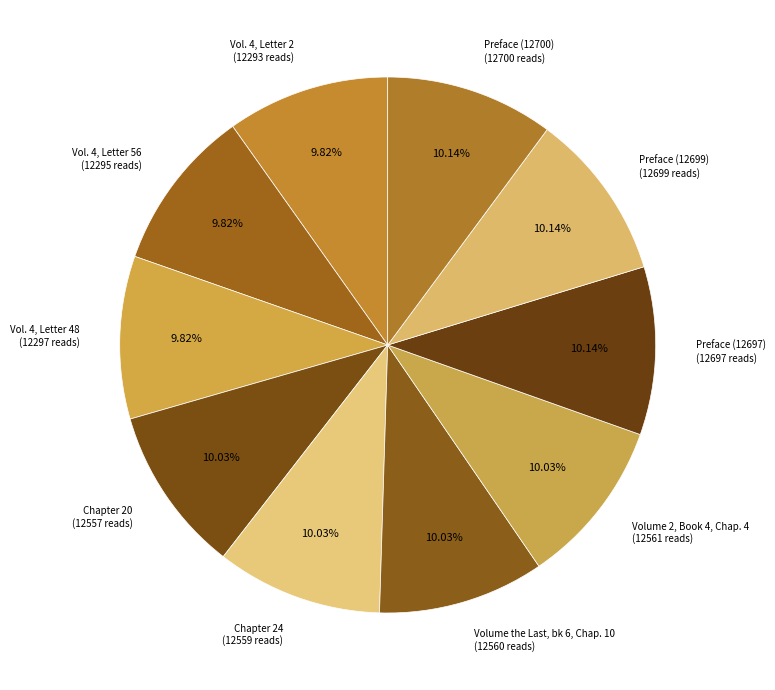

Does any single category account for the majority?

No